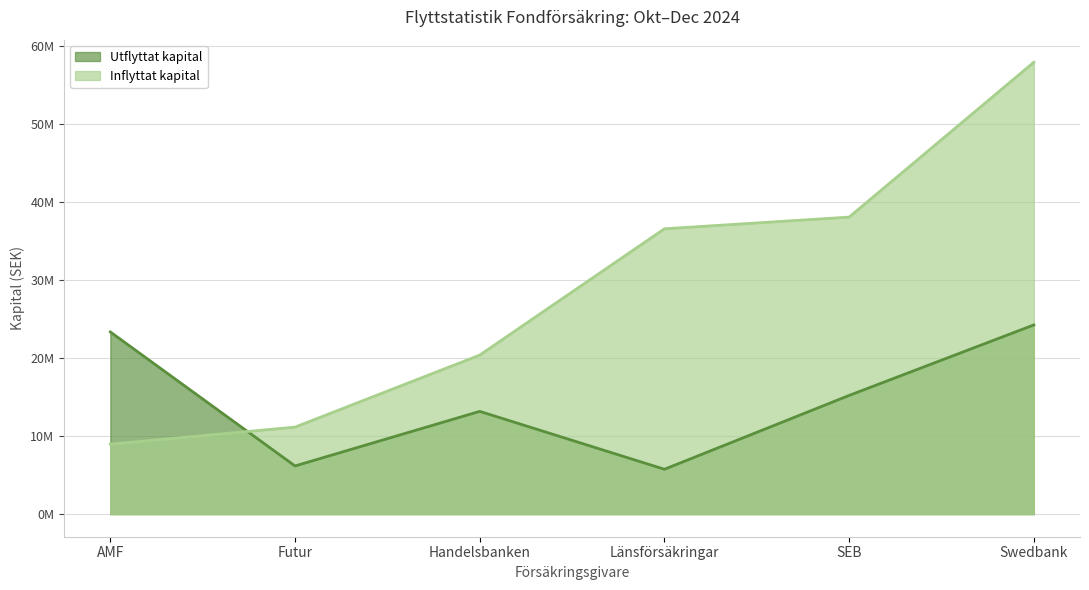

What is the total value across all series at Handelsbanken?

33561303